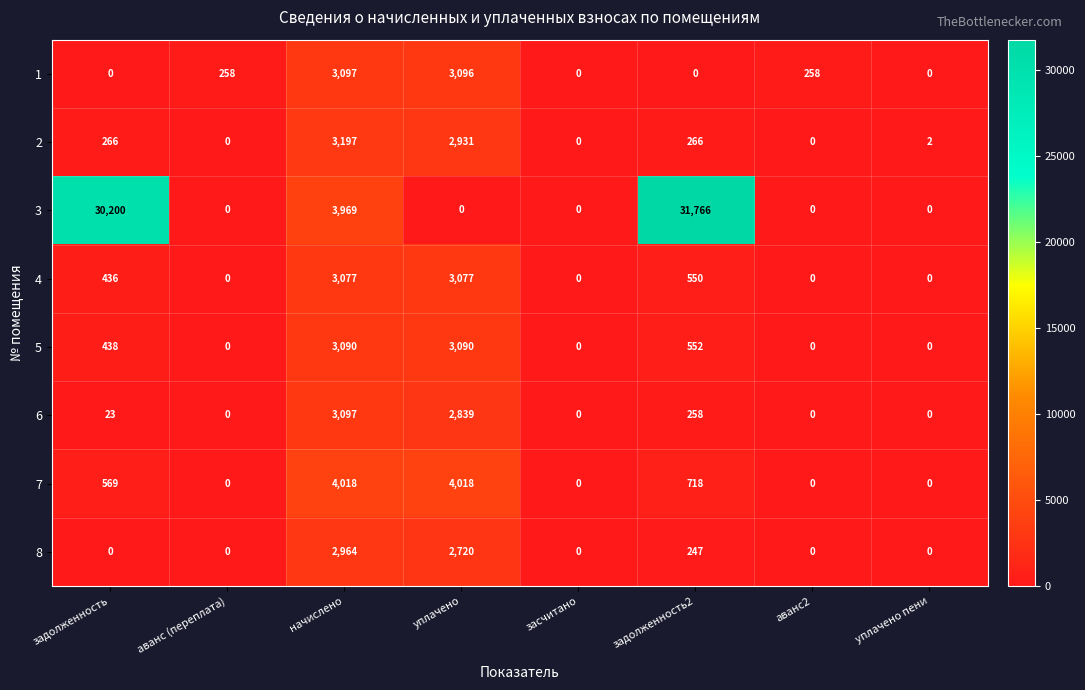

Count the number of categories in the chart.

8